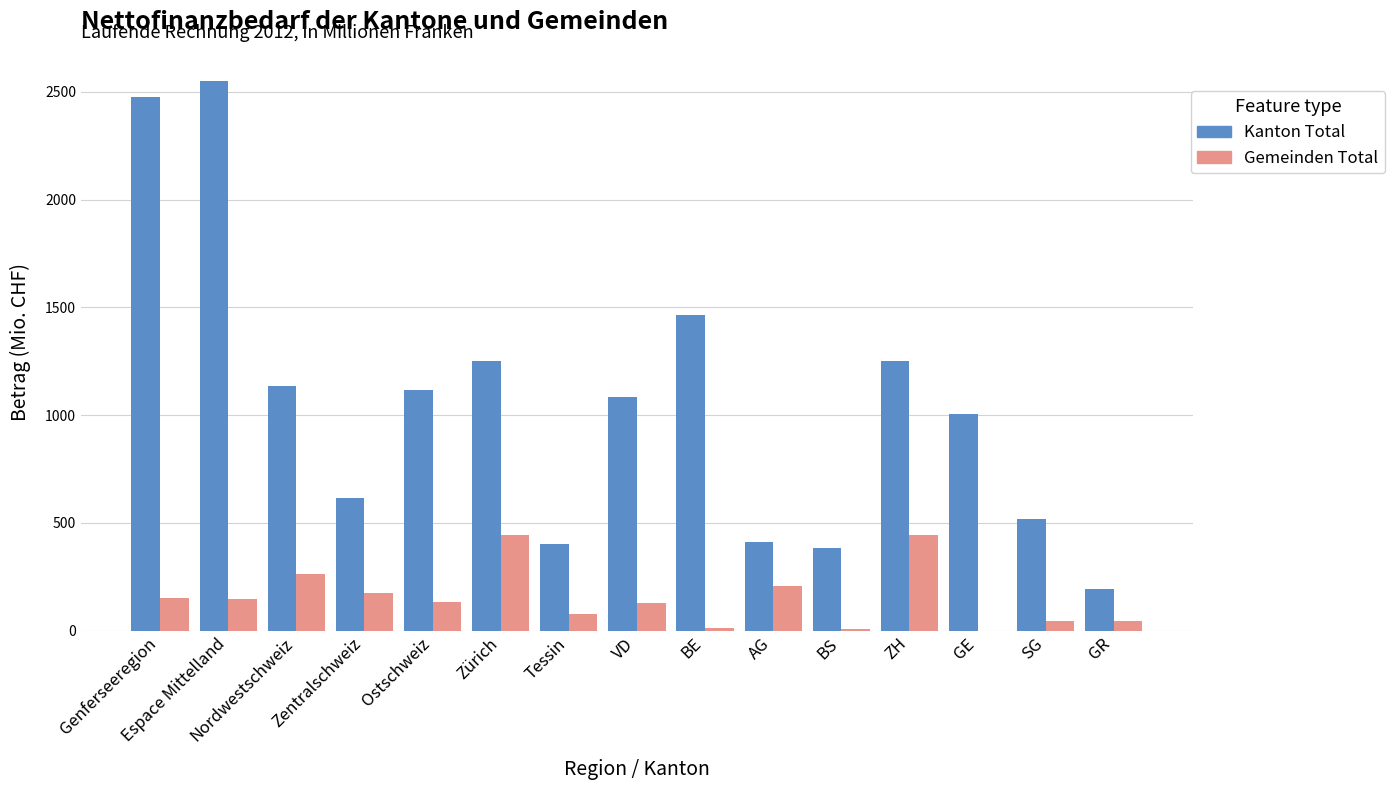

What is the total value across all series at Nordwestschweiz?

1395.9